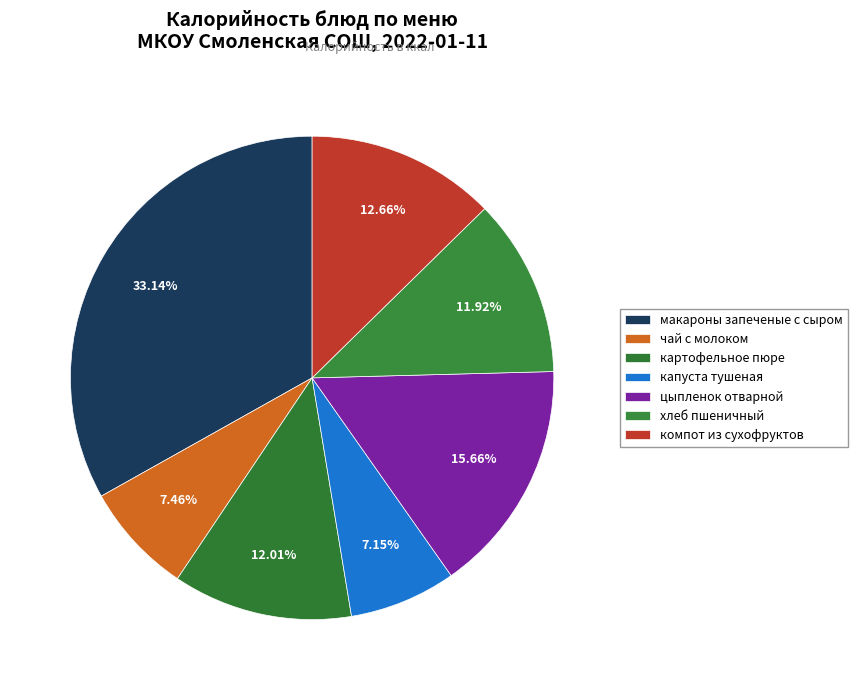

Count the number of slices in the pie.

7